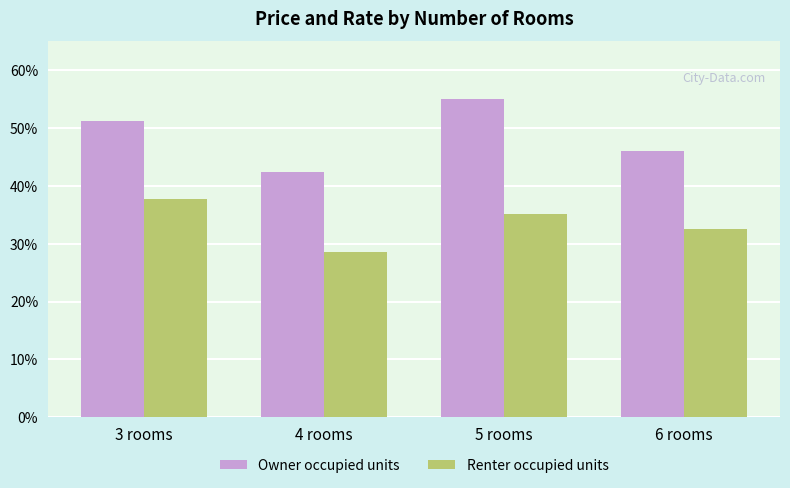

Is it true that Renter occupied units equals 26.4 at 3 rooms?

False